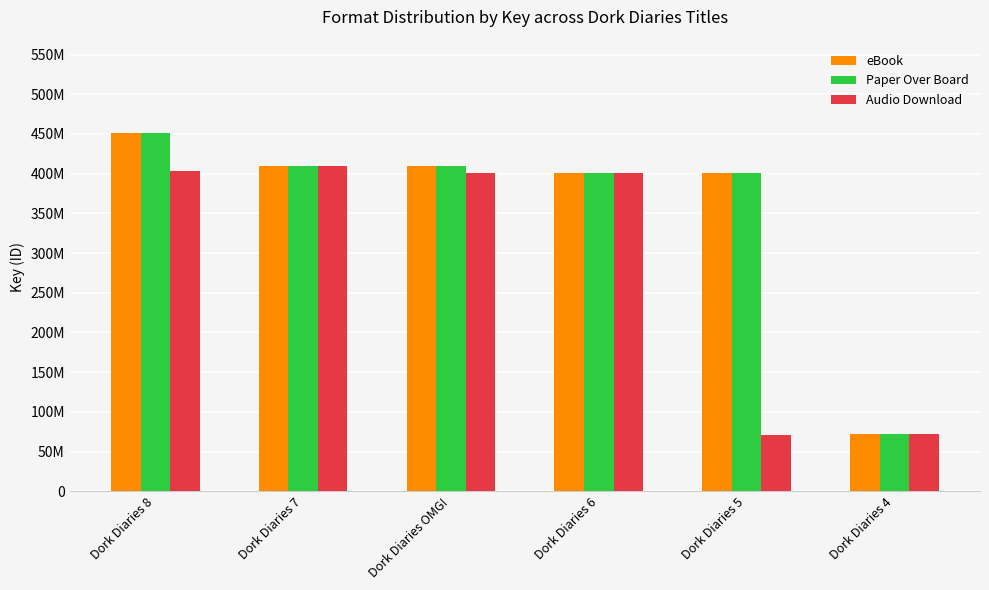

Which series has the largest total across all categories?

eBook